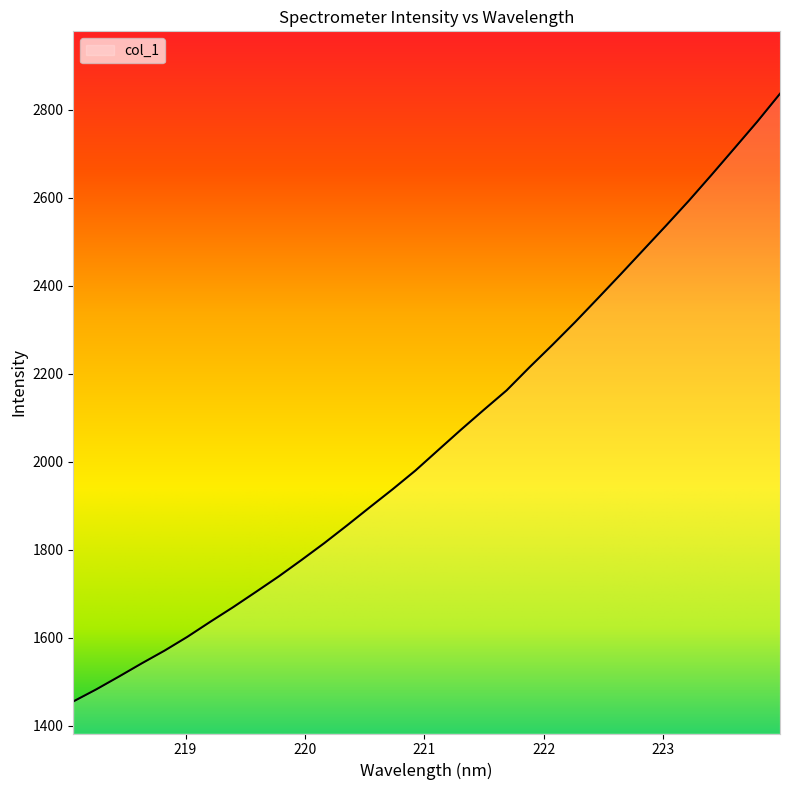

Does the chart have visible grid lines?

No